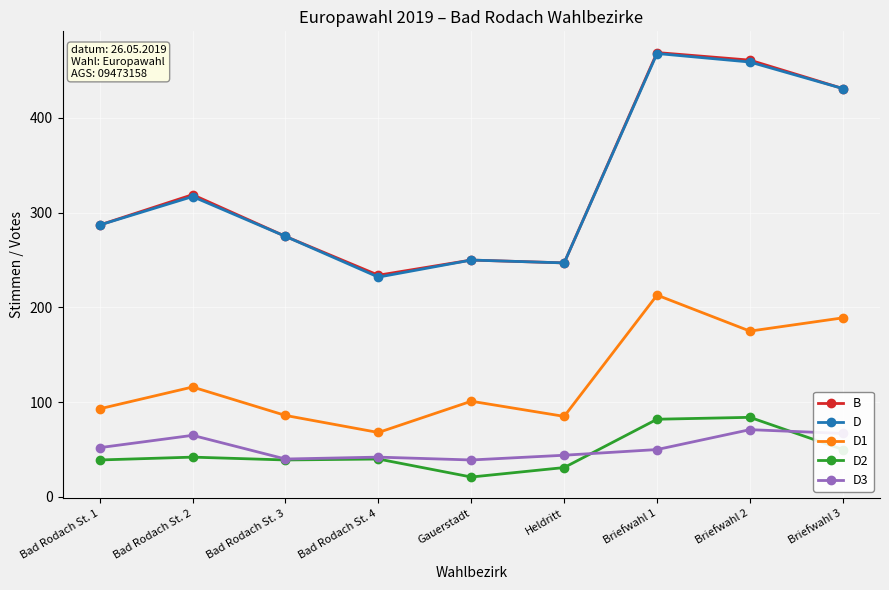

The value of D3 at Heldritt is 11. True or false?

False